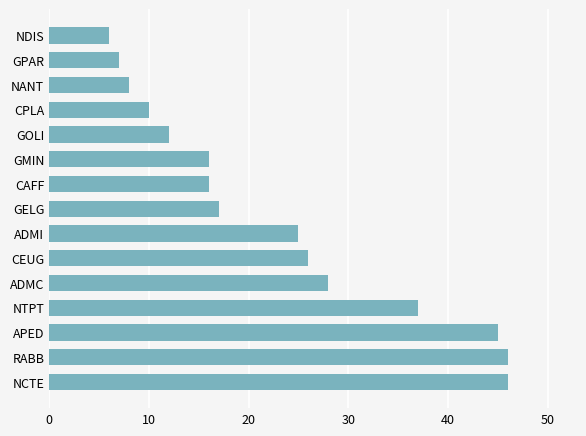

How many values are below 17?

7